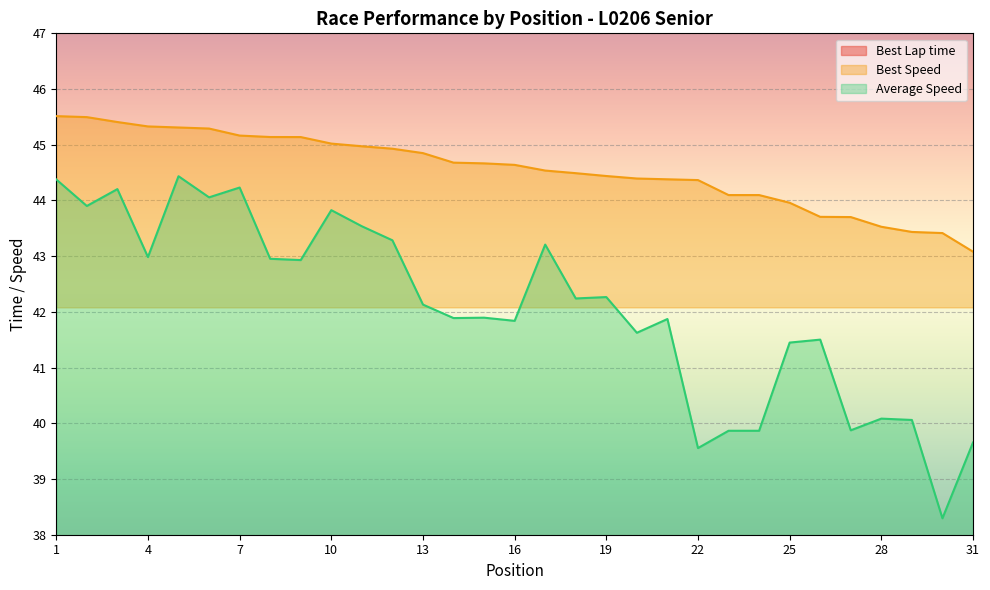

List the labels in order of Best Lap time value, smallest first.

1, 2, 3, 4, 5, 6, 7, 8, 9, 10, 11, 12, 13, 14, 15, 16, 17, 18, 19, 20, 21, 22, 23, 24, 25, 26, 27, 28, 29, 30, 31